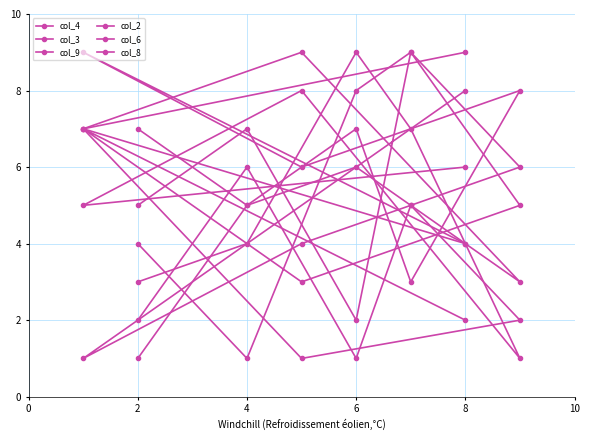

How many intersections are there between col_6 and col_2?

4